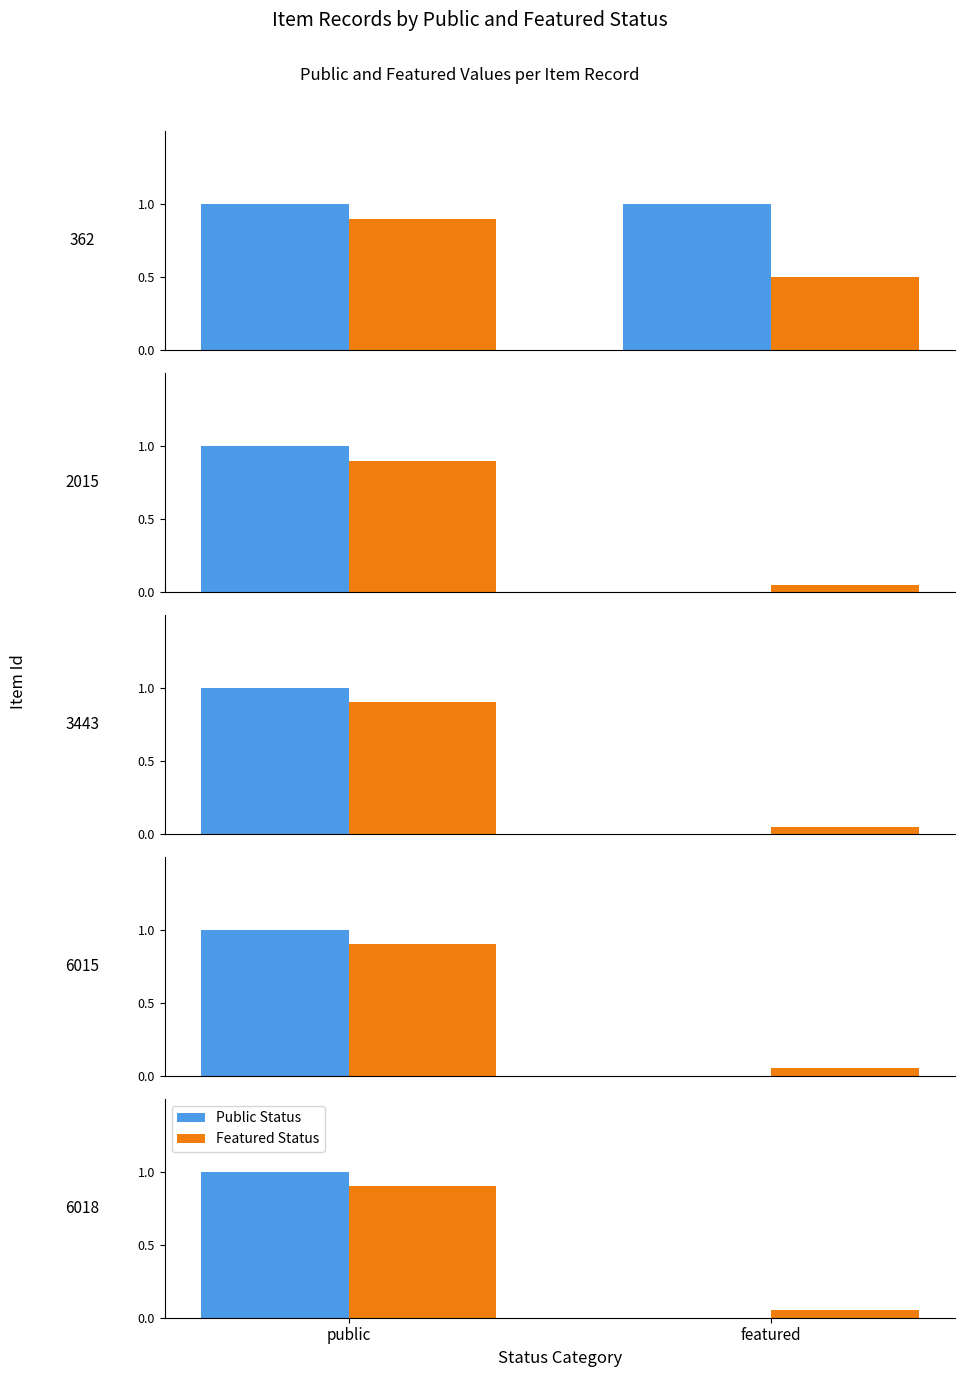

Which series changed the most between public and featured?

Public Status